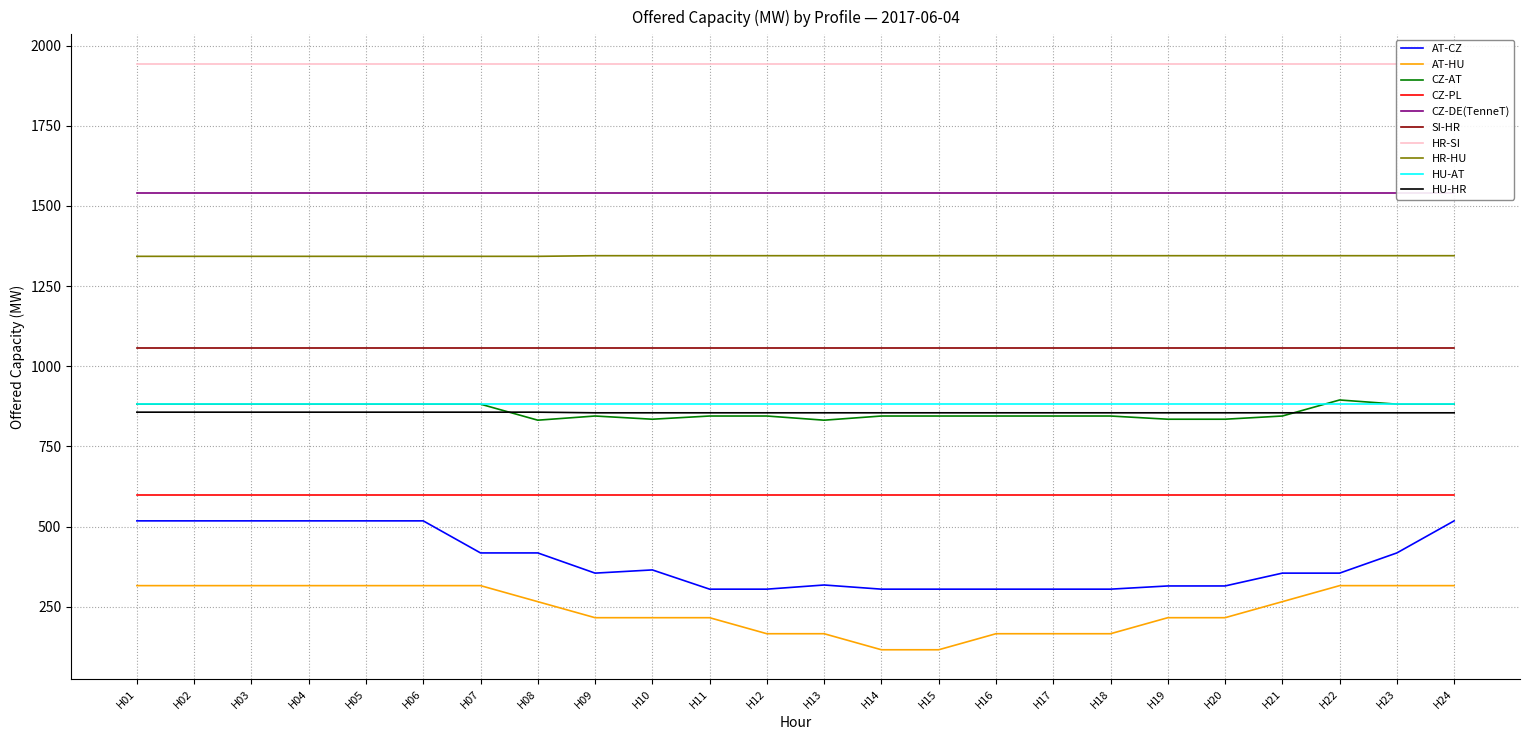

Is the value of AT-CZ at H02 greater than the value of HU-HR at H16?

No